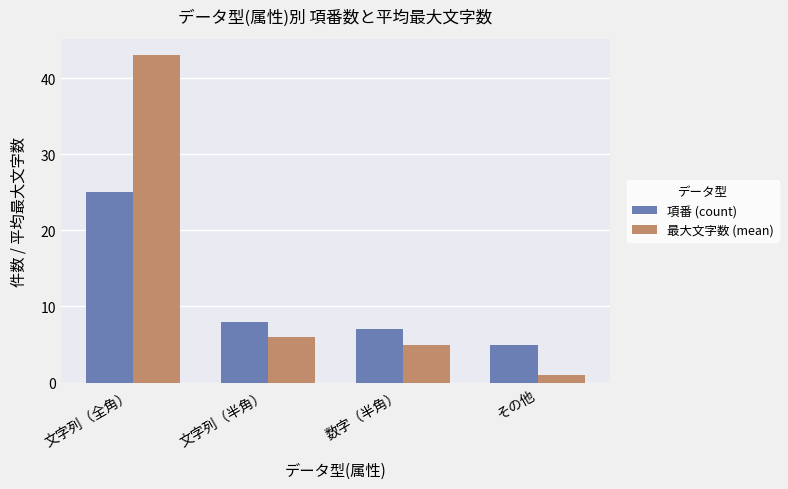

Which series has the largest range (max minus min)?

最大文字数 (mean)